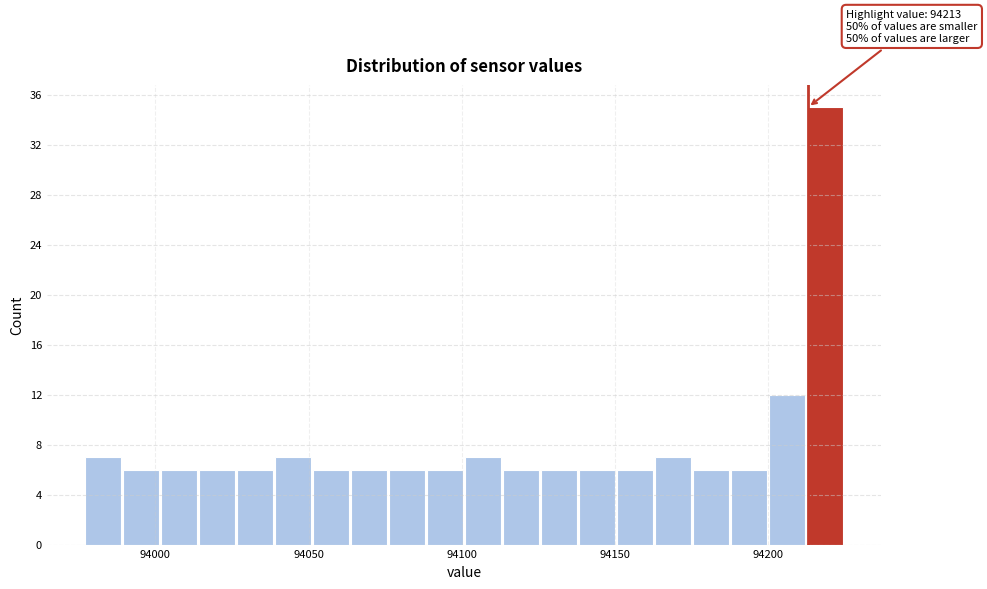

Read against the x-axis, roughly where is the centre of the tallest bar?

94220